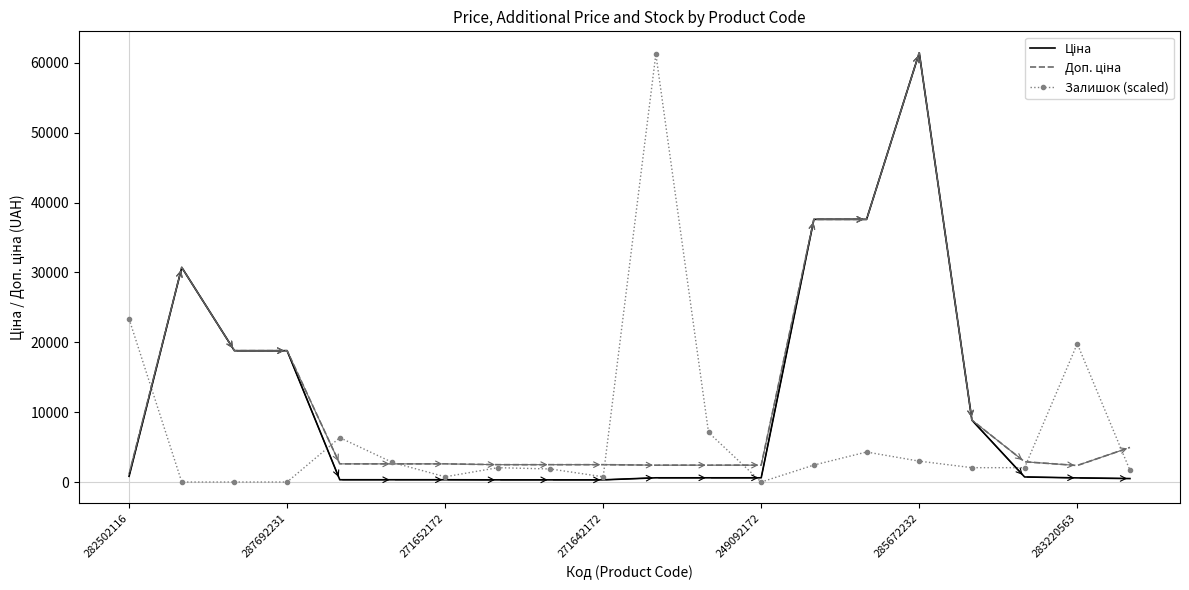

What is the maximum value shown in the chart?

61434.3